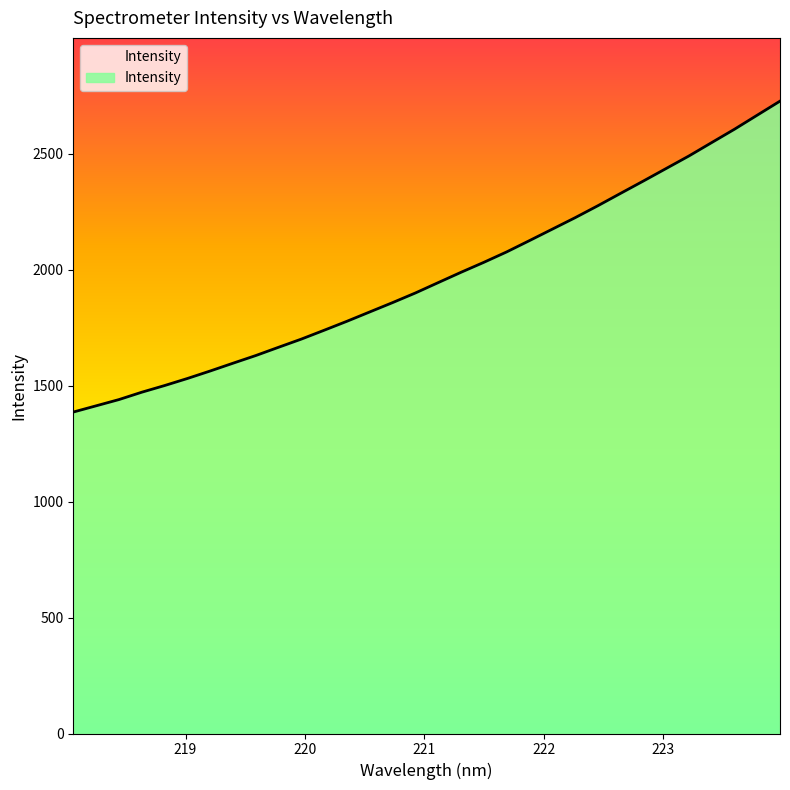

What is the difference between the maximum and minimum values?

1340.5